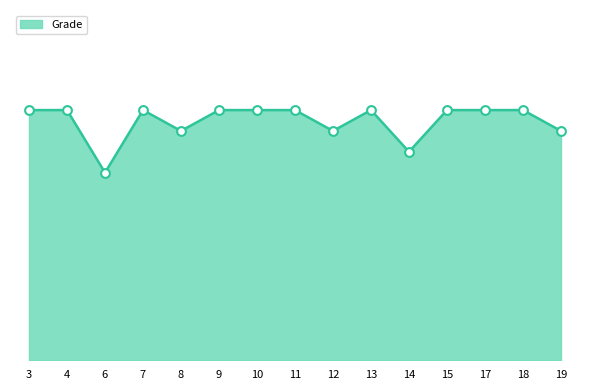

What is the ratio of the value at 4 to the value at 15?

1.0